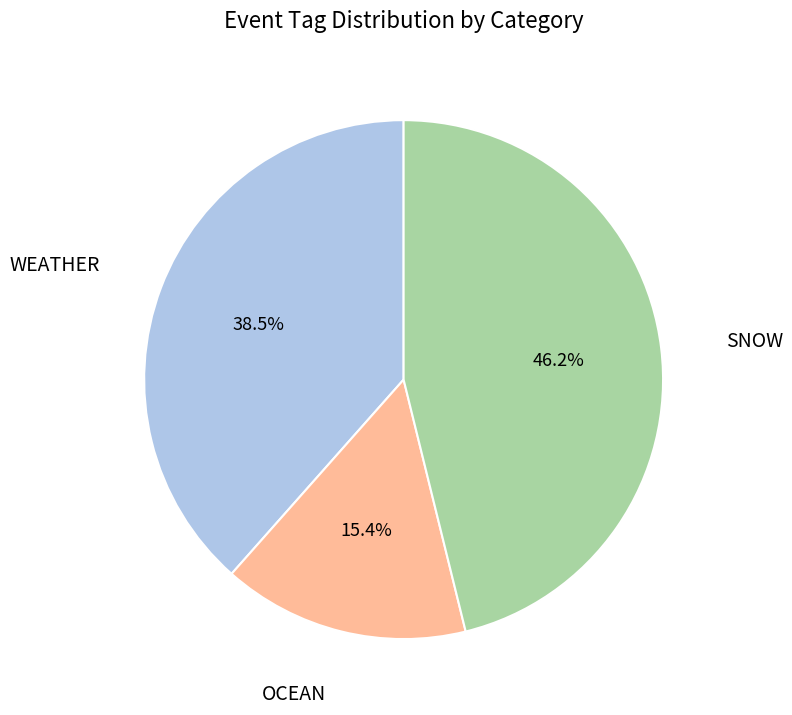

To the nearest percent, what is the difference between the largest and smallest slice percentages?

31%